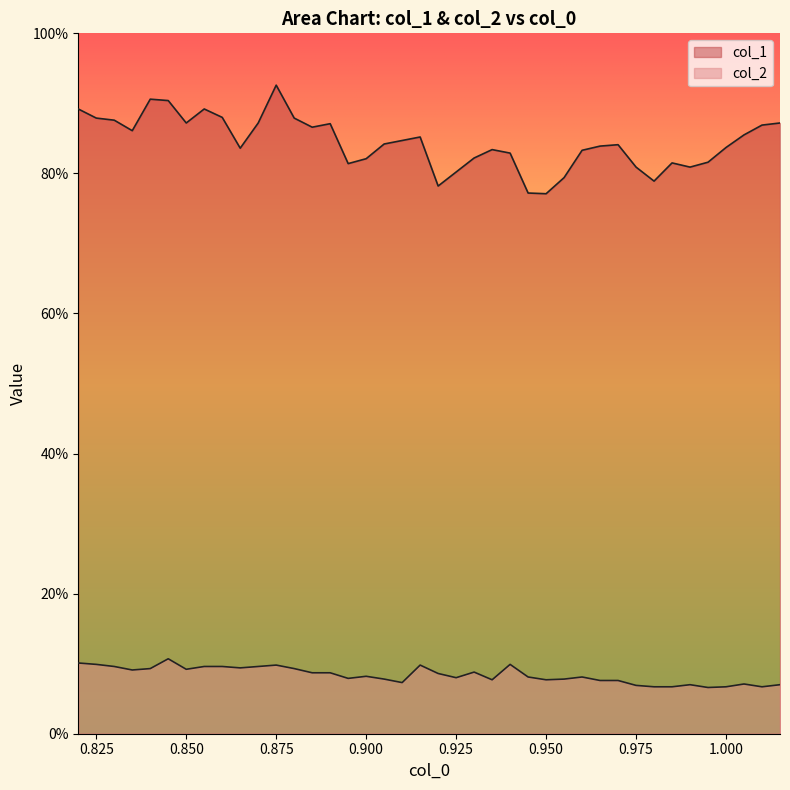

True or false: col_1 and col_2 intersect in this chart.

False